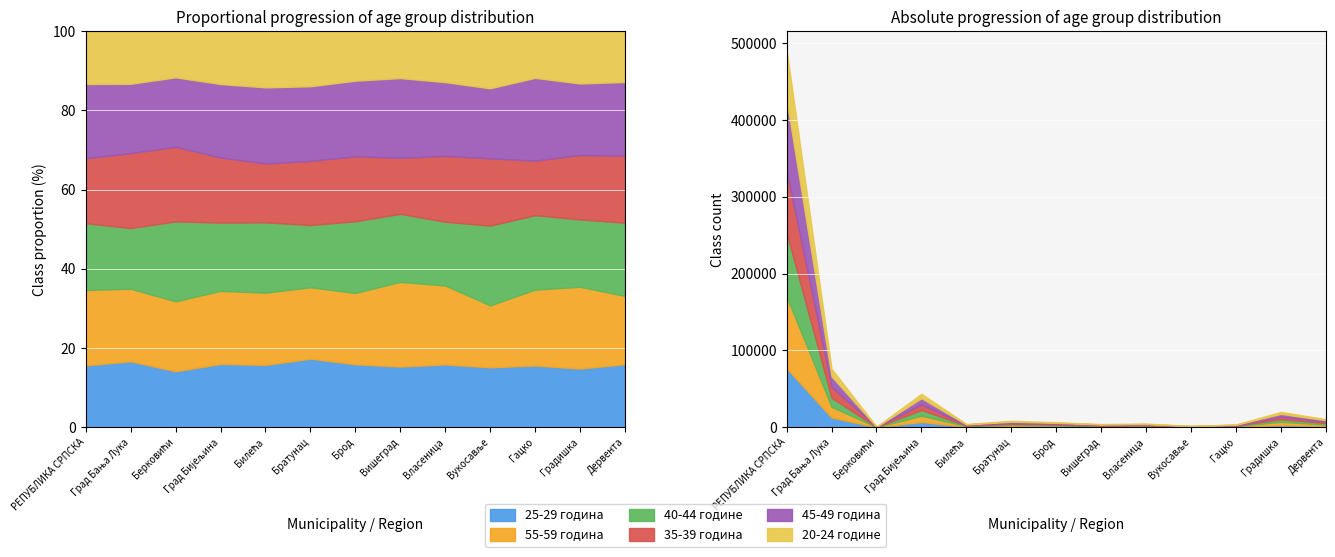

Where is the first local maximum for 55-59 година?

Град Бијељина